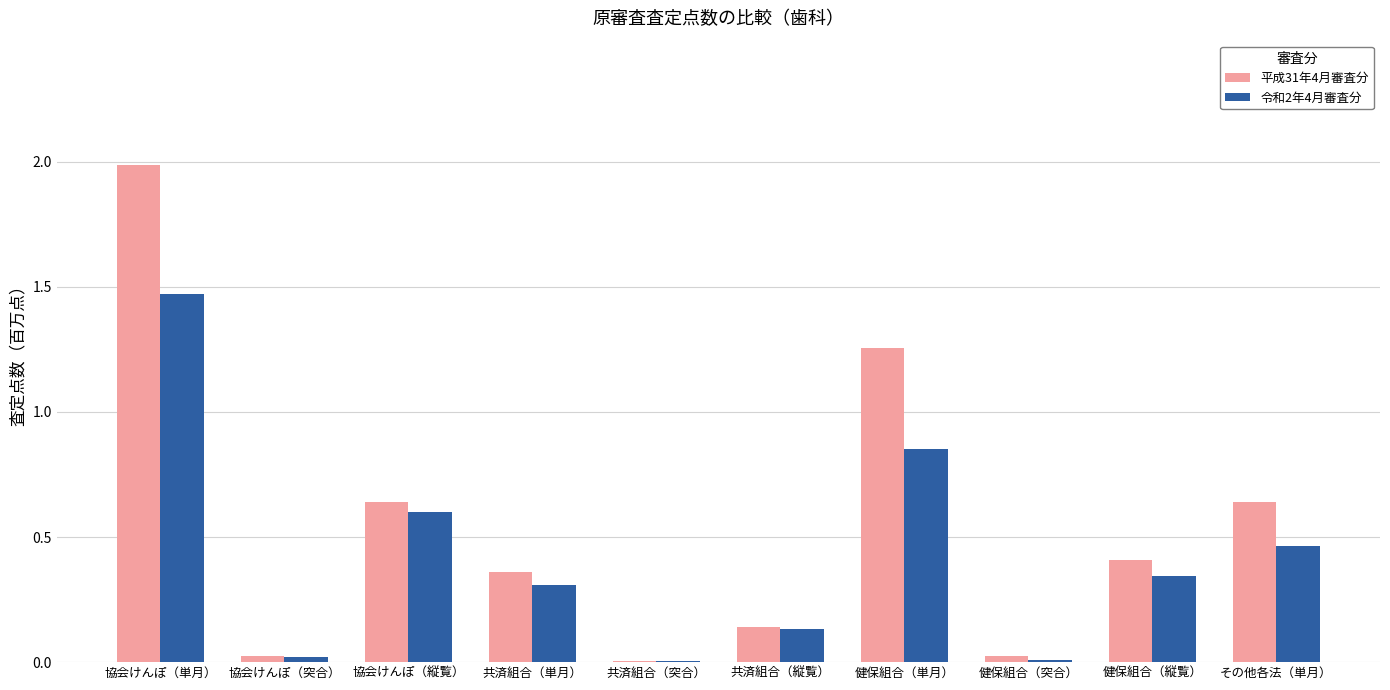

Is it true that 平成31年4月審査分 equals 0.6 at 共済組合（単月）?

False